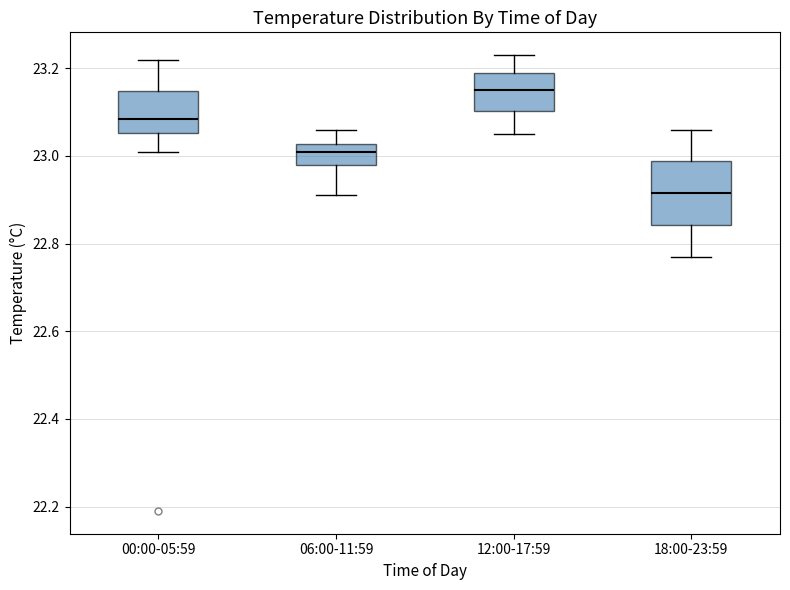

Reading left to right, read every box against the y-axis: the position of its median line, the range the box covers, and the ends of its whiskers. The values are not printed on the chart, so give them approximately, as read against the axis.

00:00-05:59: median 23.08, box 23.06 to 23.14, whiskers 23.02 to 23.22
06:00-11:59: median 23.02 (inside the box), box 22.98 to 23.02, whiskers 22.92 to 23.06
12:00-17:59: median 23.16, box 23.10 to 23.20, whiskers 23.06 to 23.24
18:00-23:59: median 22.92, box 22.84 to 22.98, whiskers 22.78 to 23.06